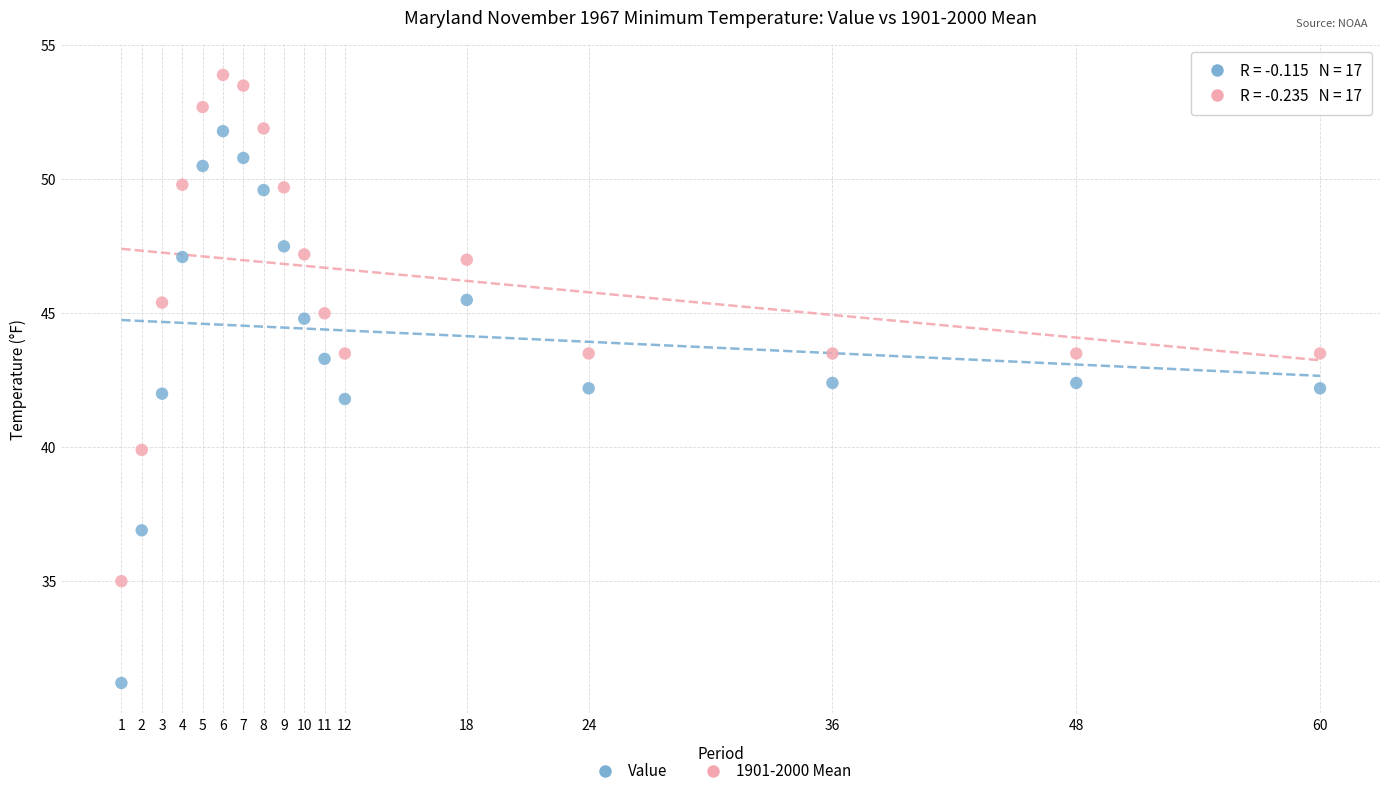

Which series has the widest spread of Y values?

Value